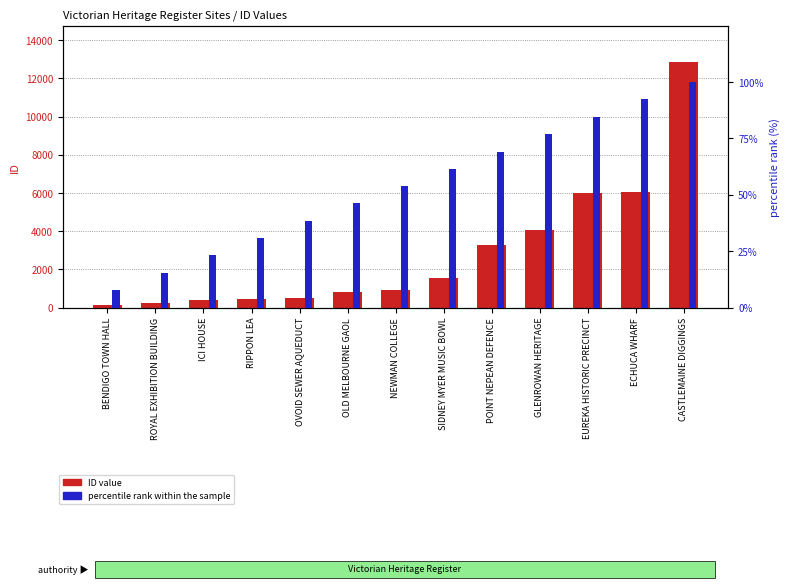

Which series has the largest total across all categories?

ID value